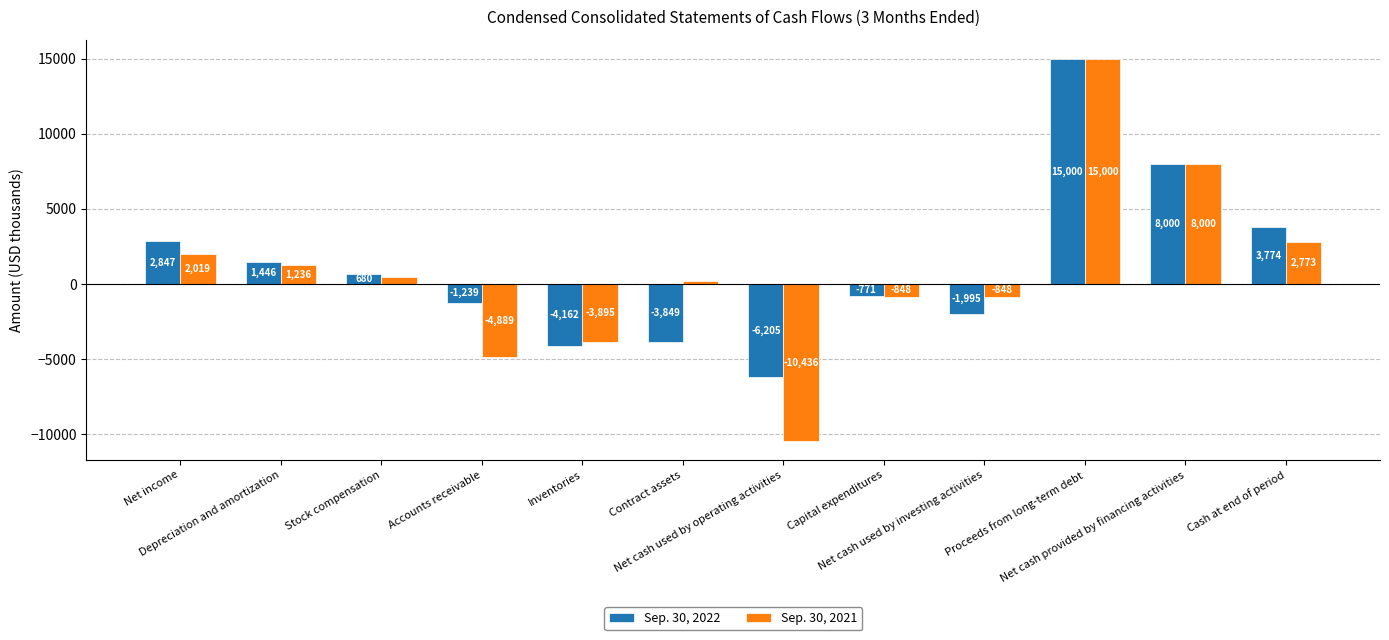

How many values in Sep. 30, 2022 are above zero?

6